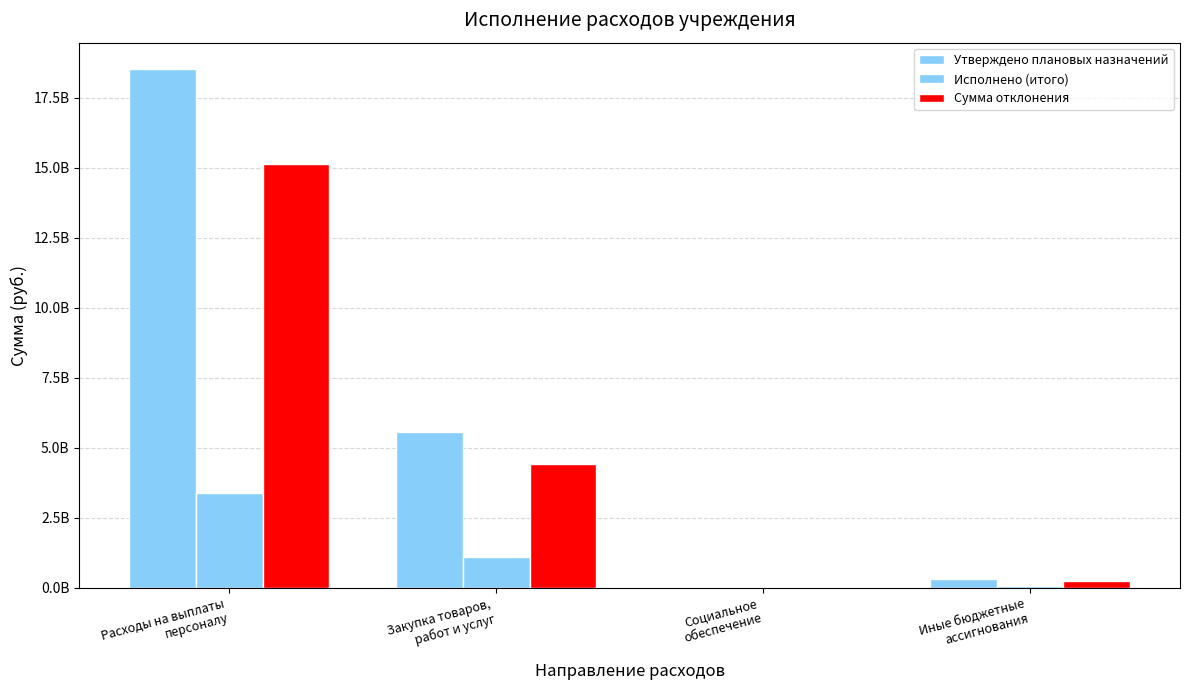

The value of Утверждено плановых назначений at Социальное
обеспечение is 1020915.9. True or false?

False